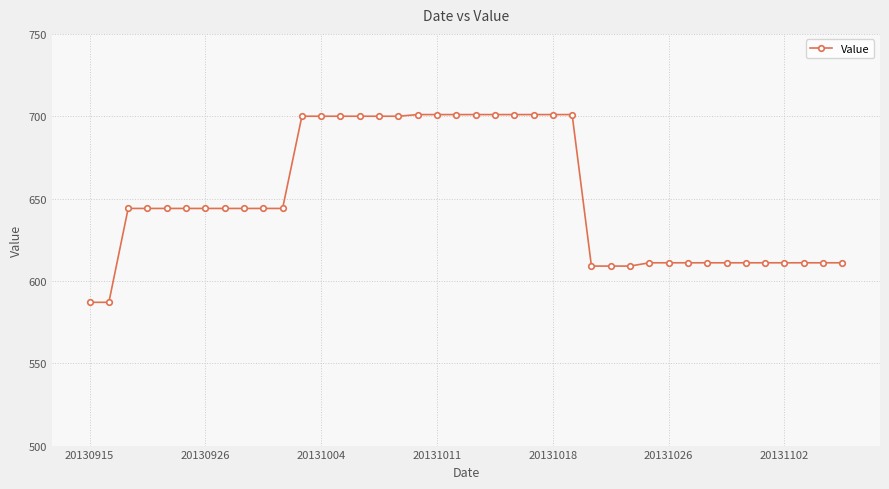

What is the minimum value shown in the chart?

587